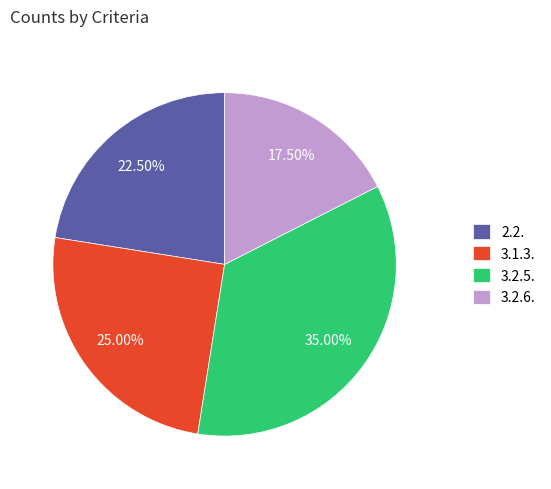

Is 3.2.6. the majority of the pie?

No